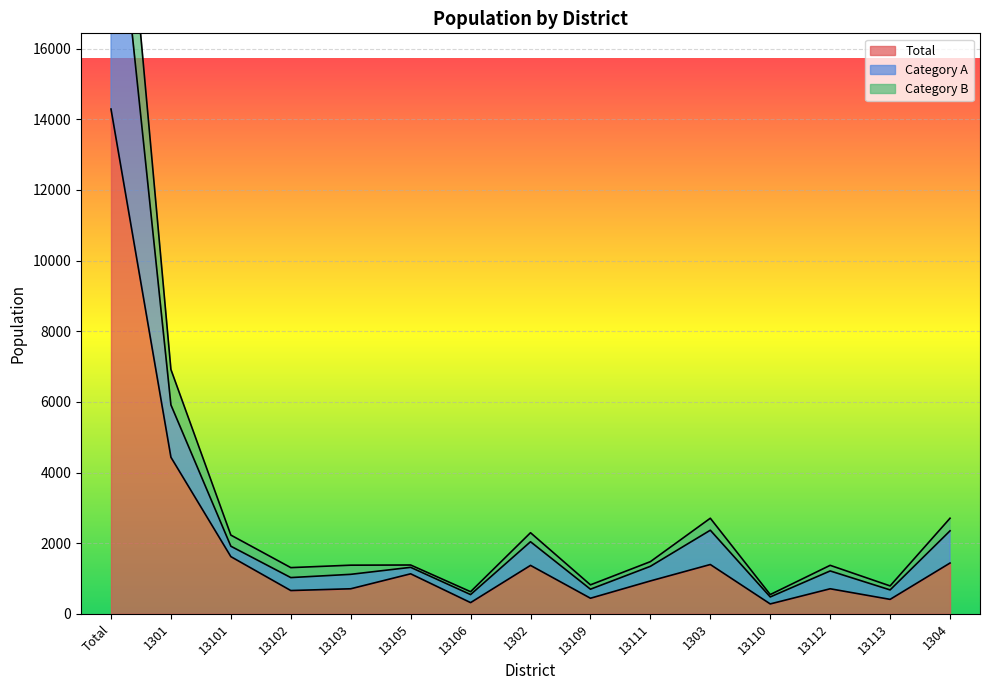

What is the minimum value shown in the chart?

279